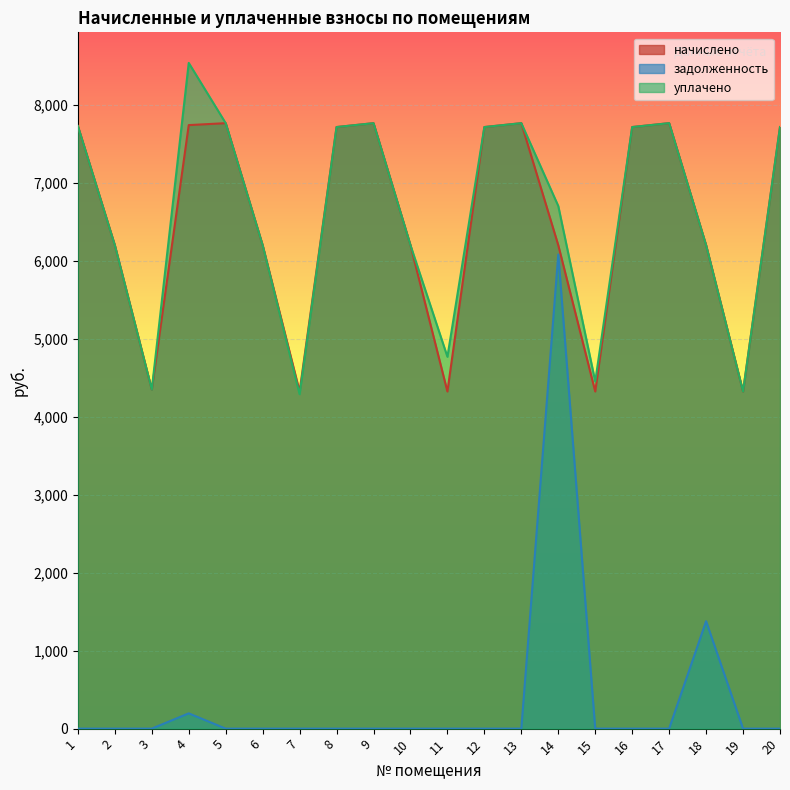

What is the total value across all series at 19?

8644.3